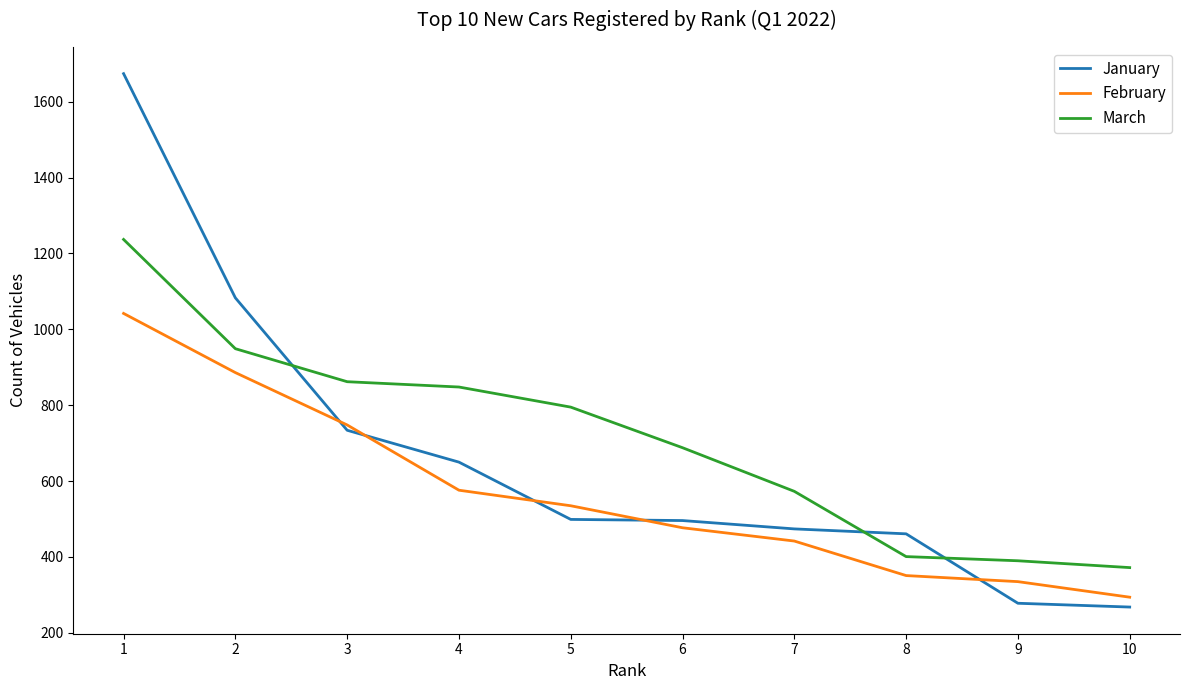

Is the value of March at 2 greater than the value of February at 8?

Yes